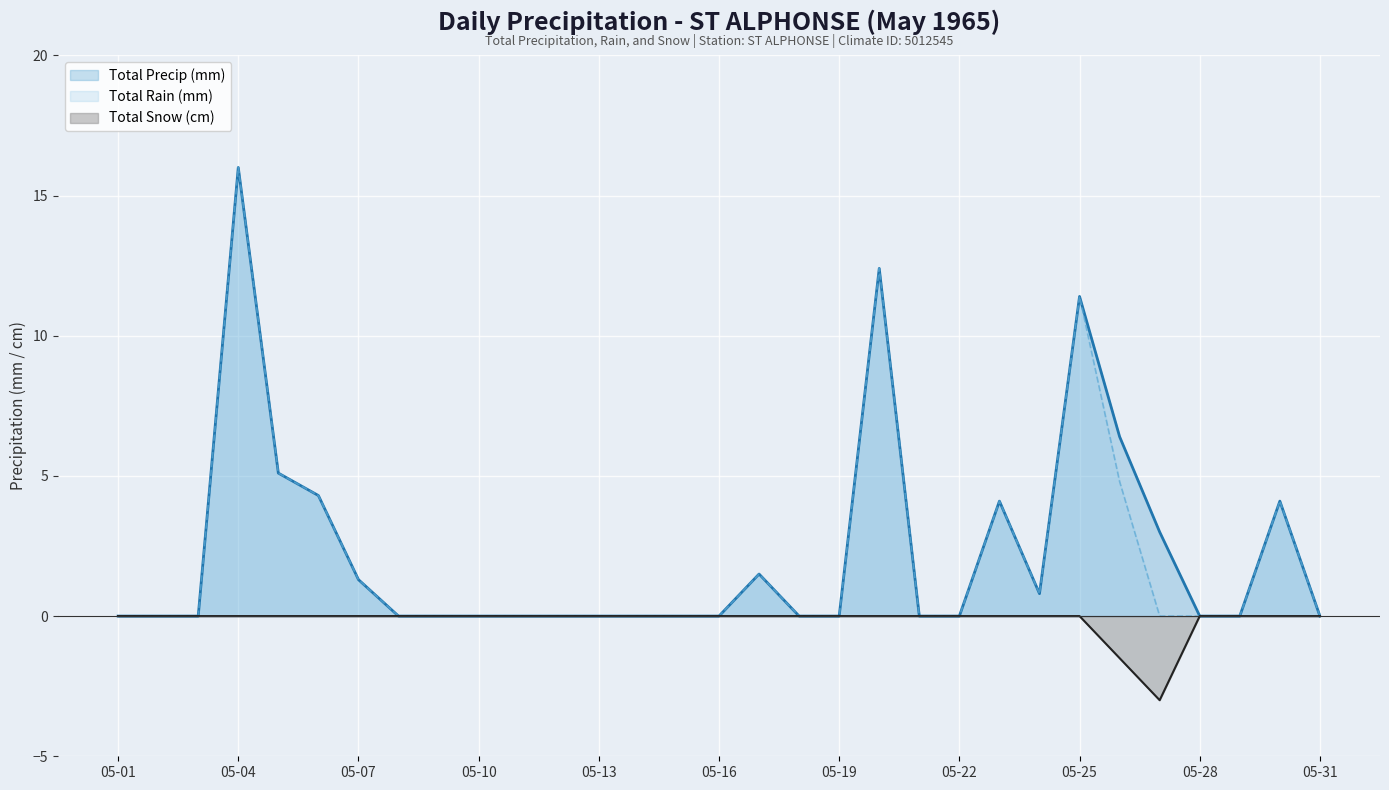

Does the chart display data point markers on the line(s)?

No